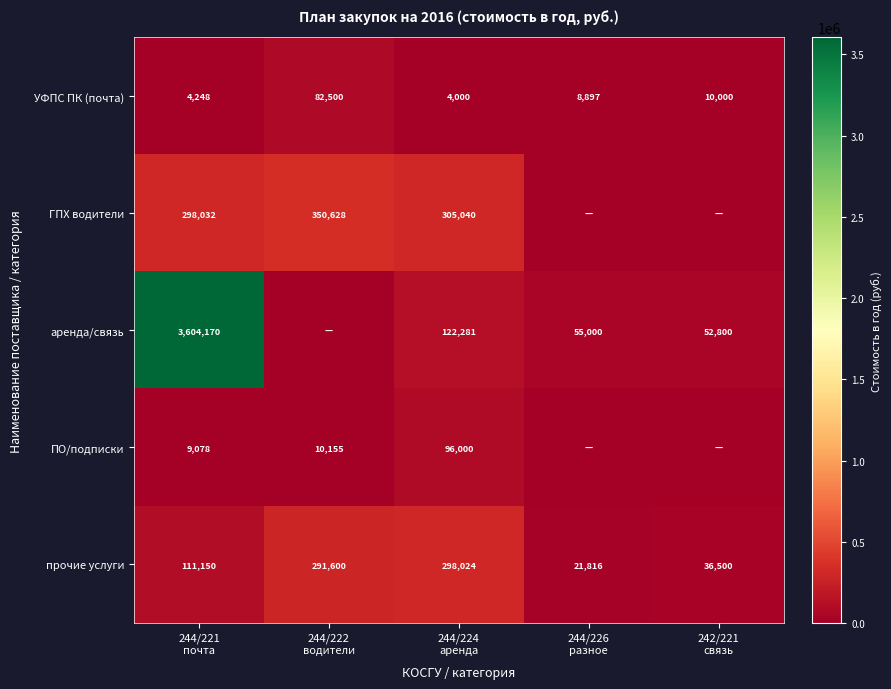

What is the difference between the maximum and second lowest values in the УФПС ПК (почта) series?

78252